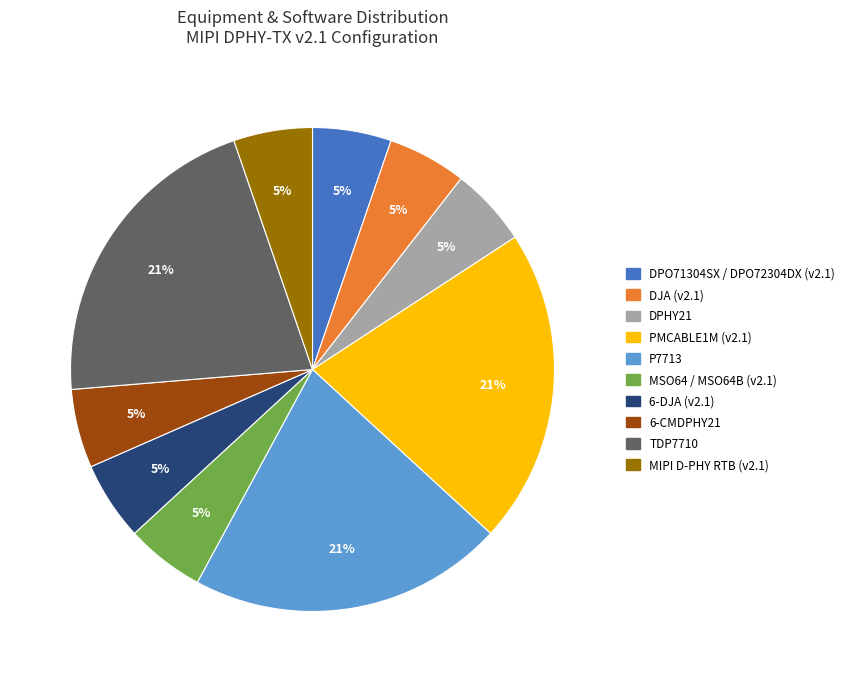

To the nearest percent, what portion does DJA (v2.1) represent?

5%